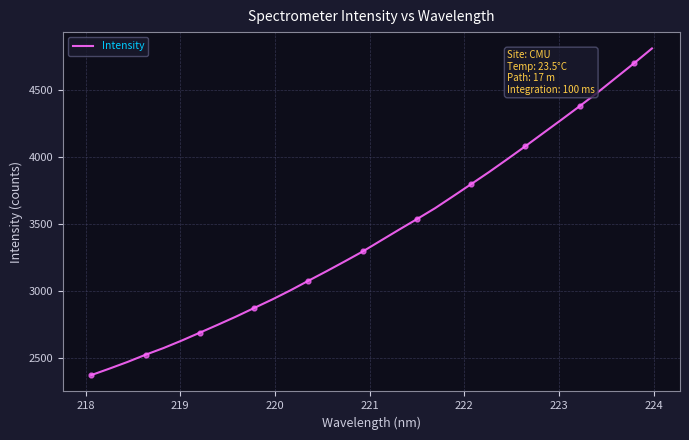

What is the maximum value for Intensity?

4809.7